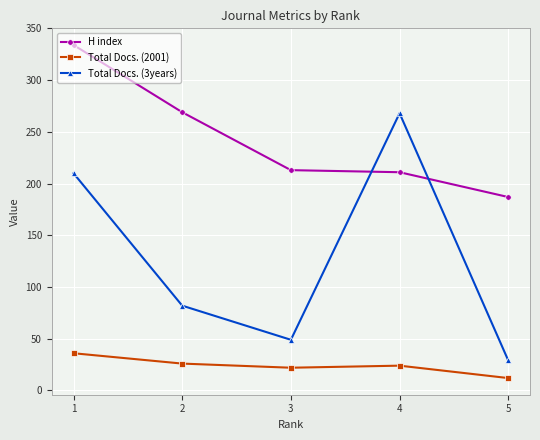

True or false: H index has a value of 343 at 3.

False